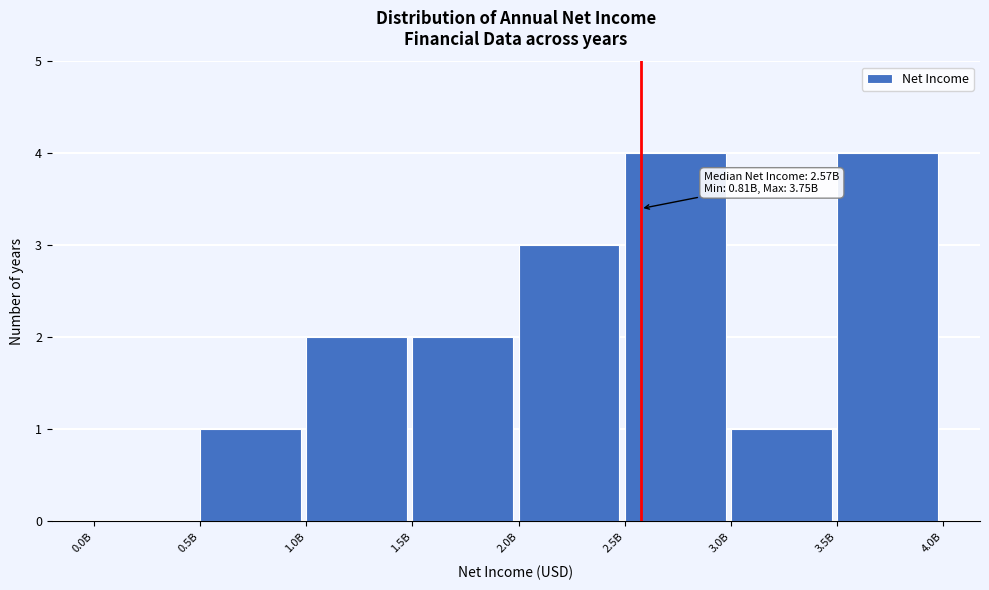

Reading right to left, what are all the values shown in this chart?

3.5B=4	3.0B=1	2.5B=4	2.0B=3	1.5B=2	1.0B=2	0.5B=1	0.0B=0